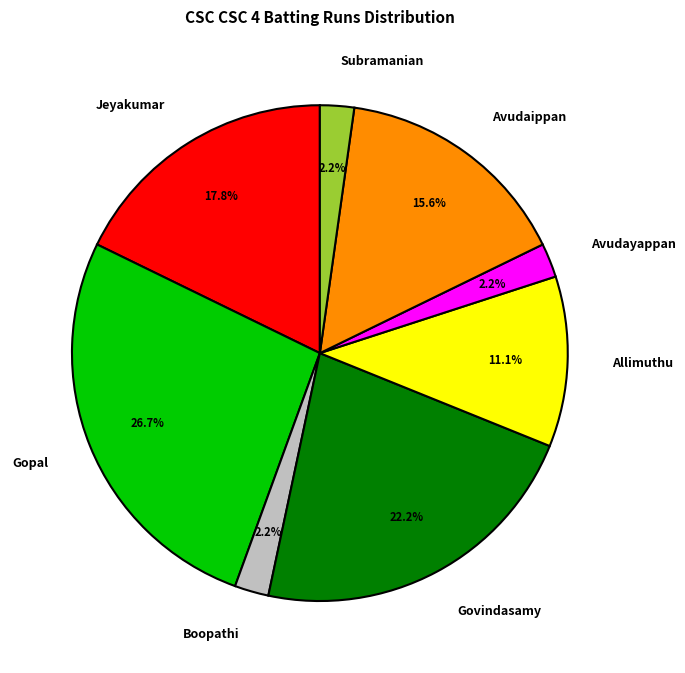

How many slices are in this pie chart?

8